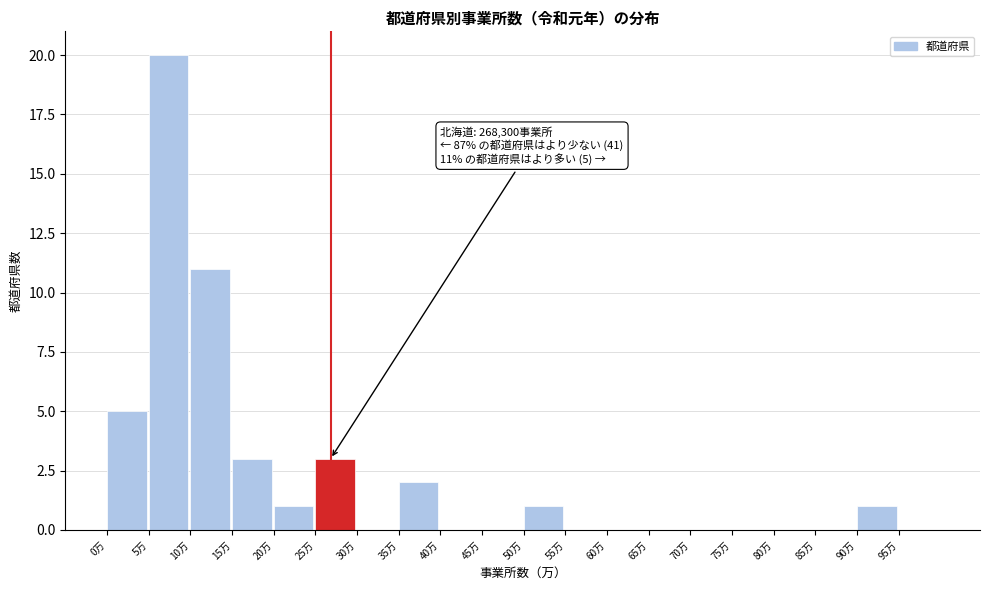

Reading right to left, transcribe all the data shown in this chart.

95万=0	90万=1	85万=0	80万=0	75万=0	70万=0	65万=0	60万=0	55万=0	50万=1	45万=0	40万=0	35万=2	30万=0	25万=3	20万=1	15万=3	10万=11	5万=20	0万=5